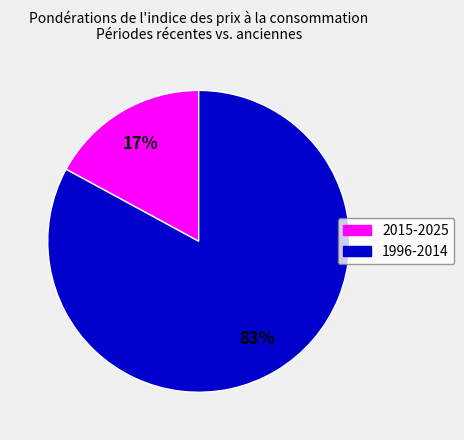

What is the smallest slice in the pie chart?

2015-2025